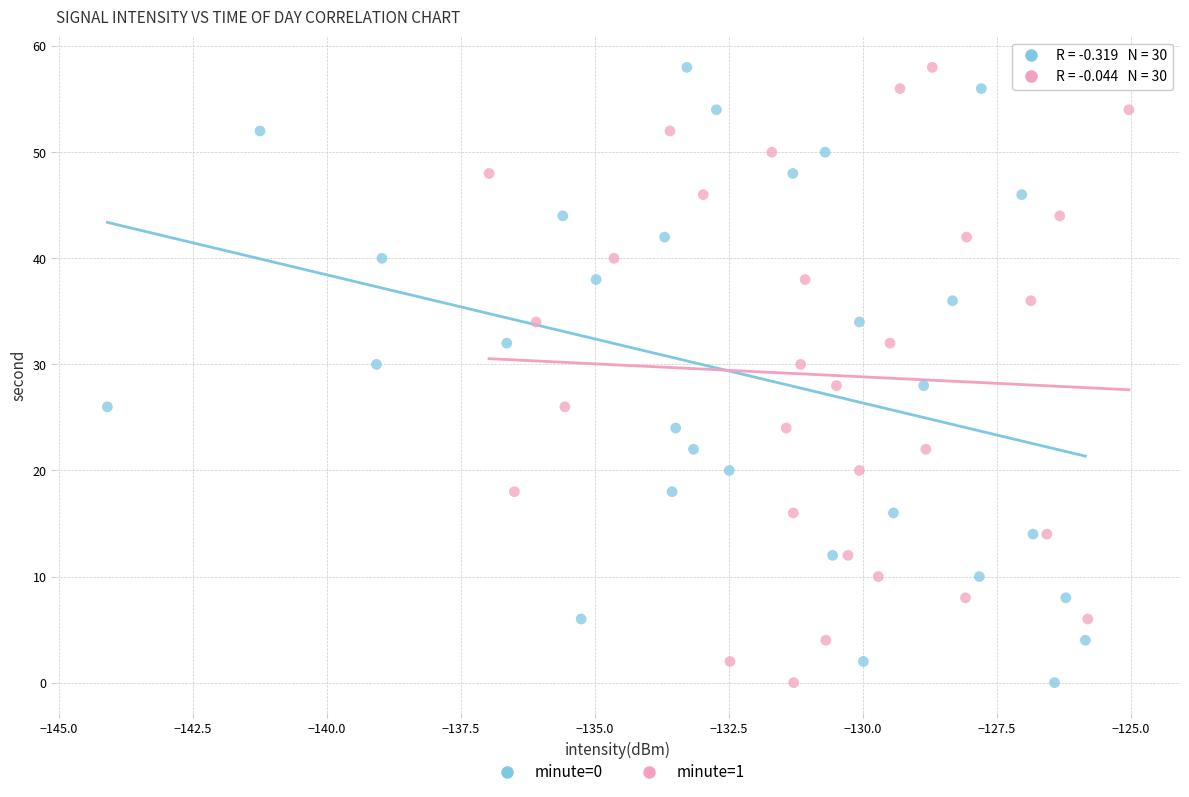

What are all the series names shown in the legend?

minute=0, minute=1